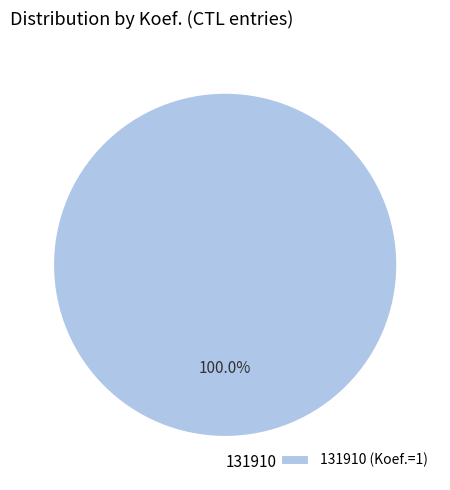

Does 131910 account for over 50% of the chart?

Yes